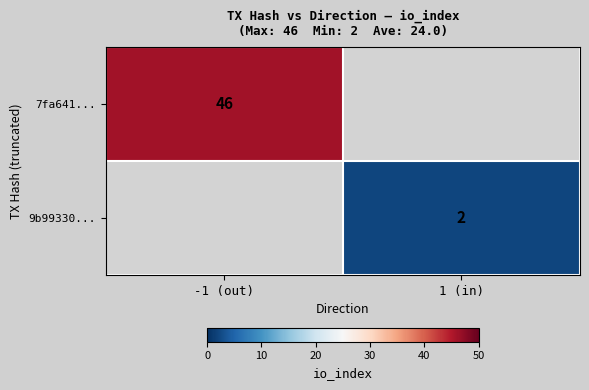

Count the number of data series in this chart.

2